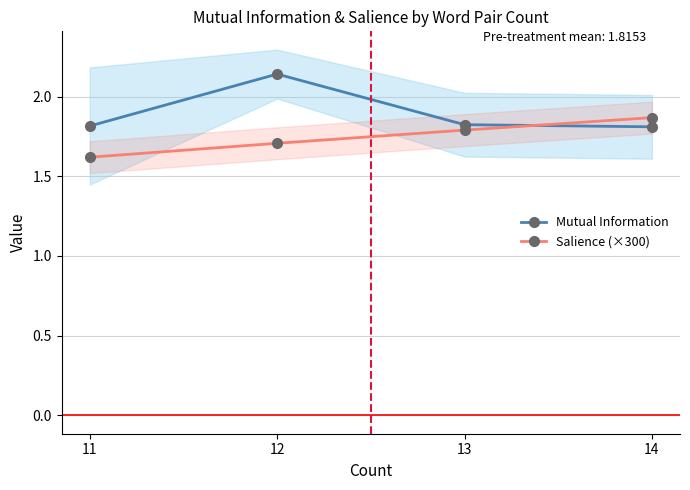

Between which two adjacent categories do Mutual Information and Salience (×300) first intersect?

13 and 14